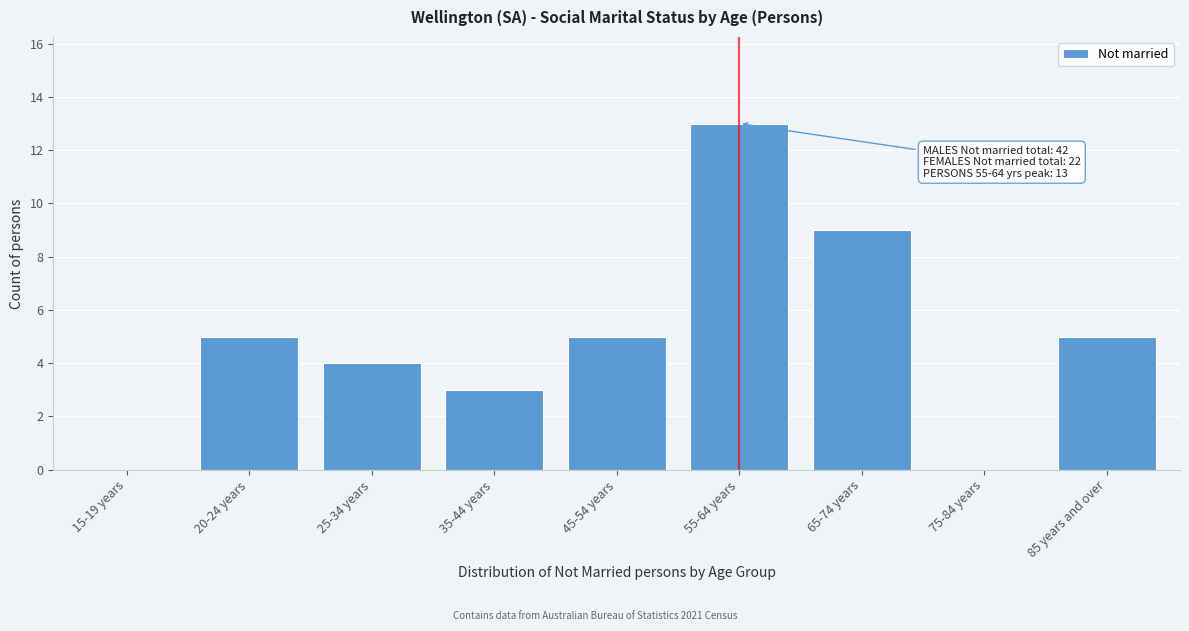

Reading left to right, list all the values displayed in this chart.

15-19 years=0	20-24 years=5	25-34 years=4	35-44 years=3	45-54 years=5	55-64 years=13	65-74 years=9	75-84 years=0	85 years and over=5